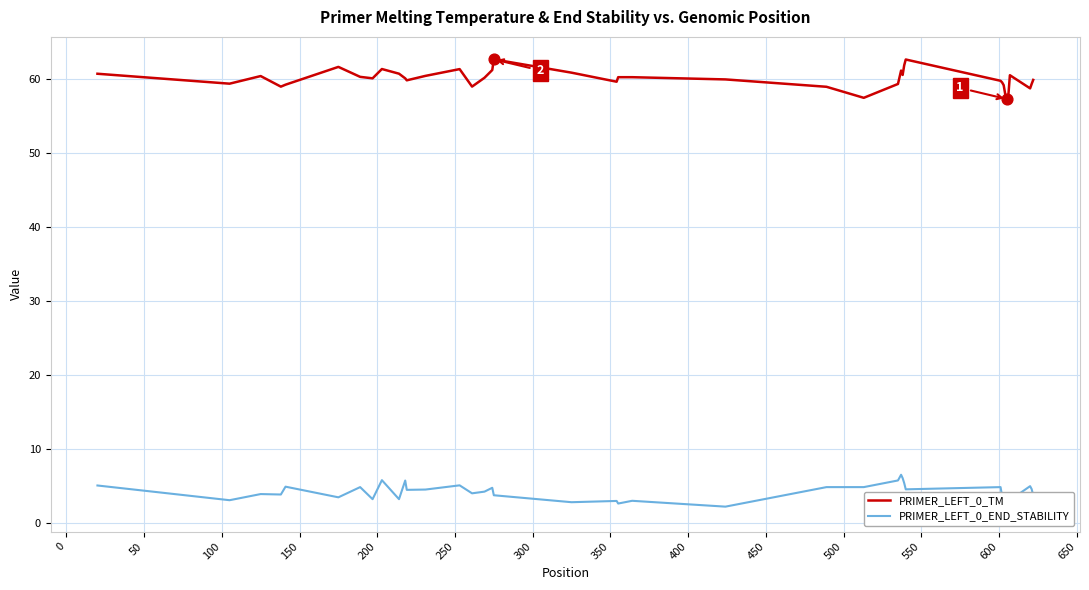

Which series has the widest spread of Y values?

PRIMER_LEFT_0_TM